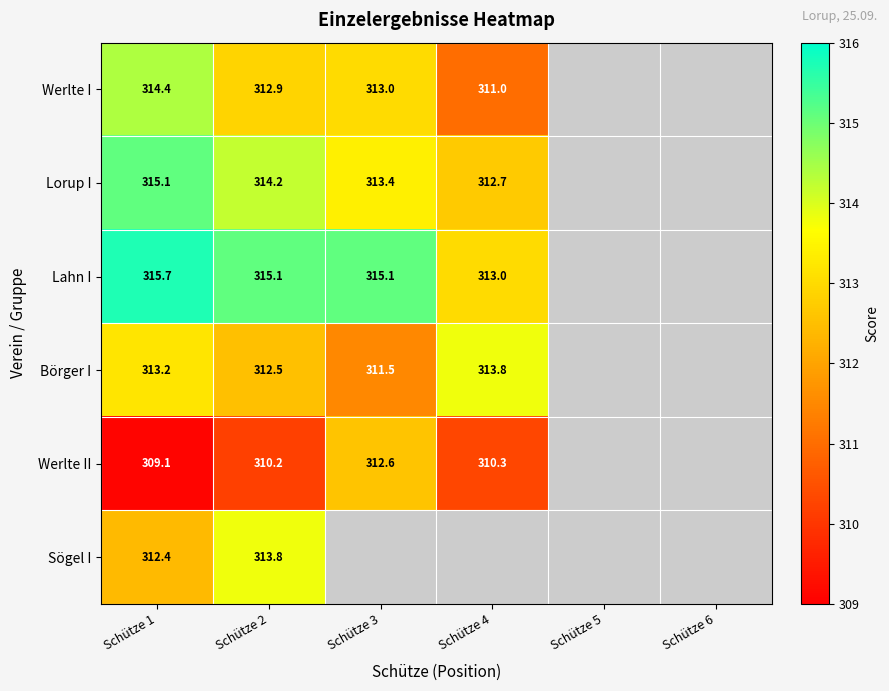

What is the total value across all series at Schütze 1?

1879.9